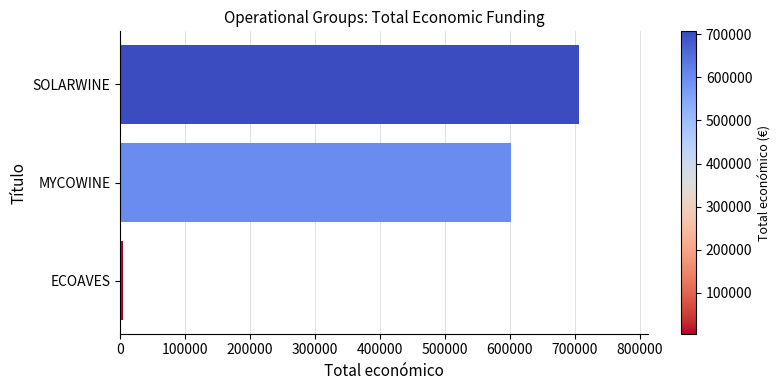

What is the change in value from SOLARWINE to MYCOWINE?

-104401.6